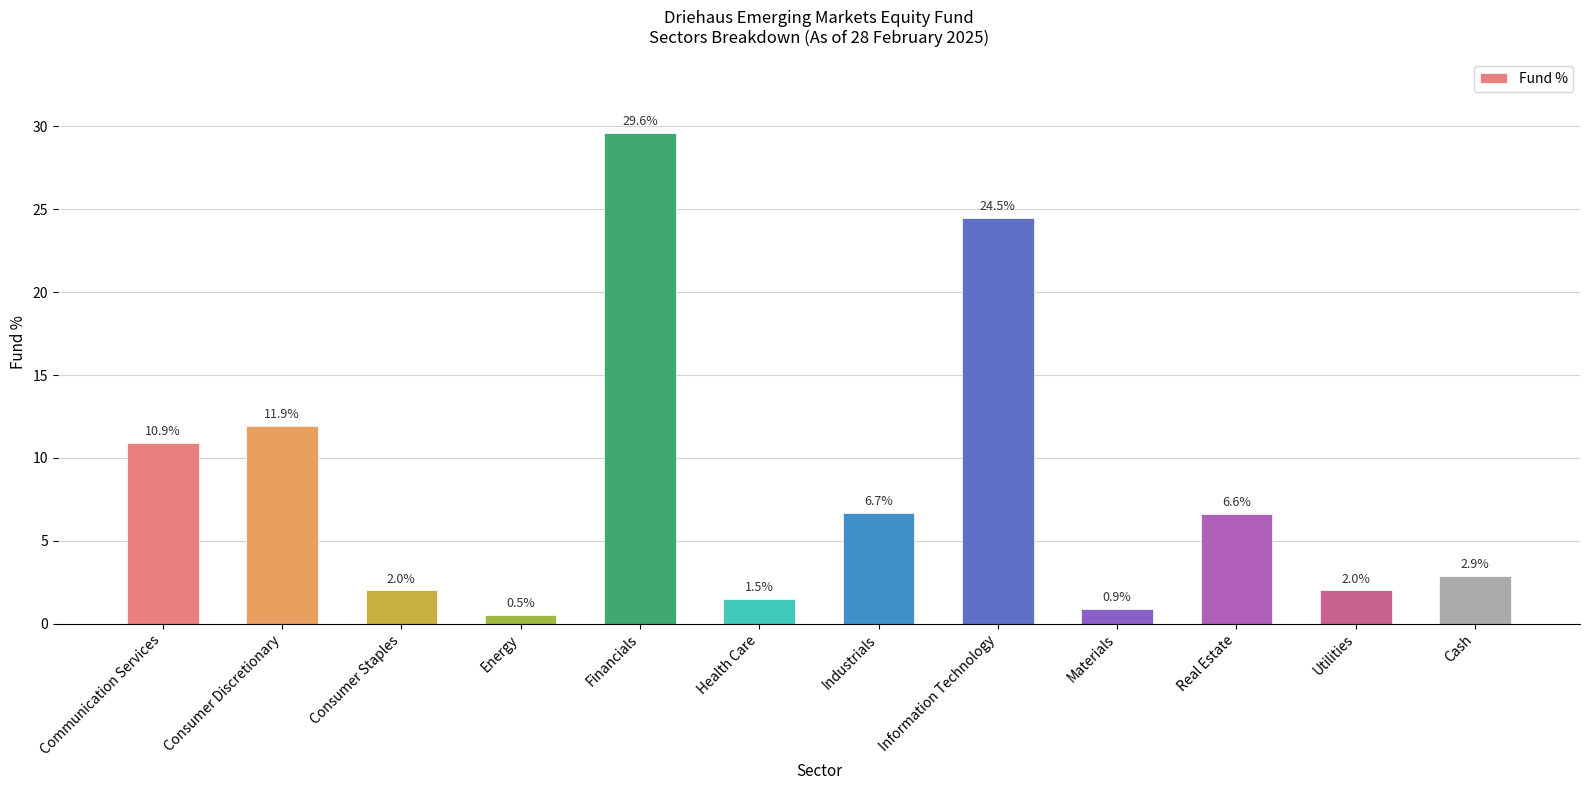

What is the label of the 11th bar from the right?

Consumer Discretionary